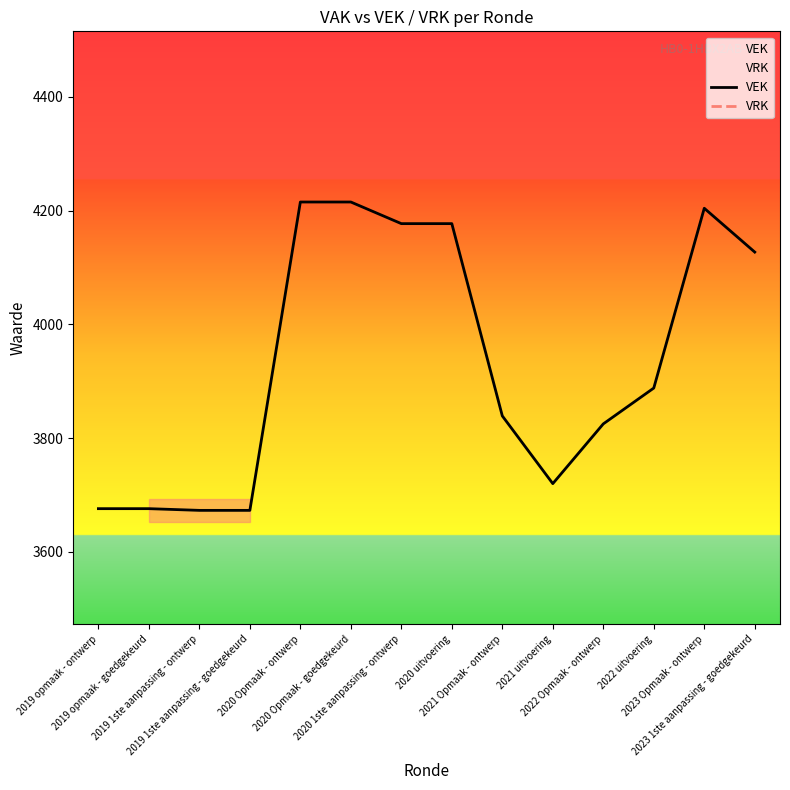

True or false: VRK and VEK intersect in this chart.

False